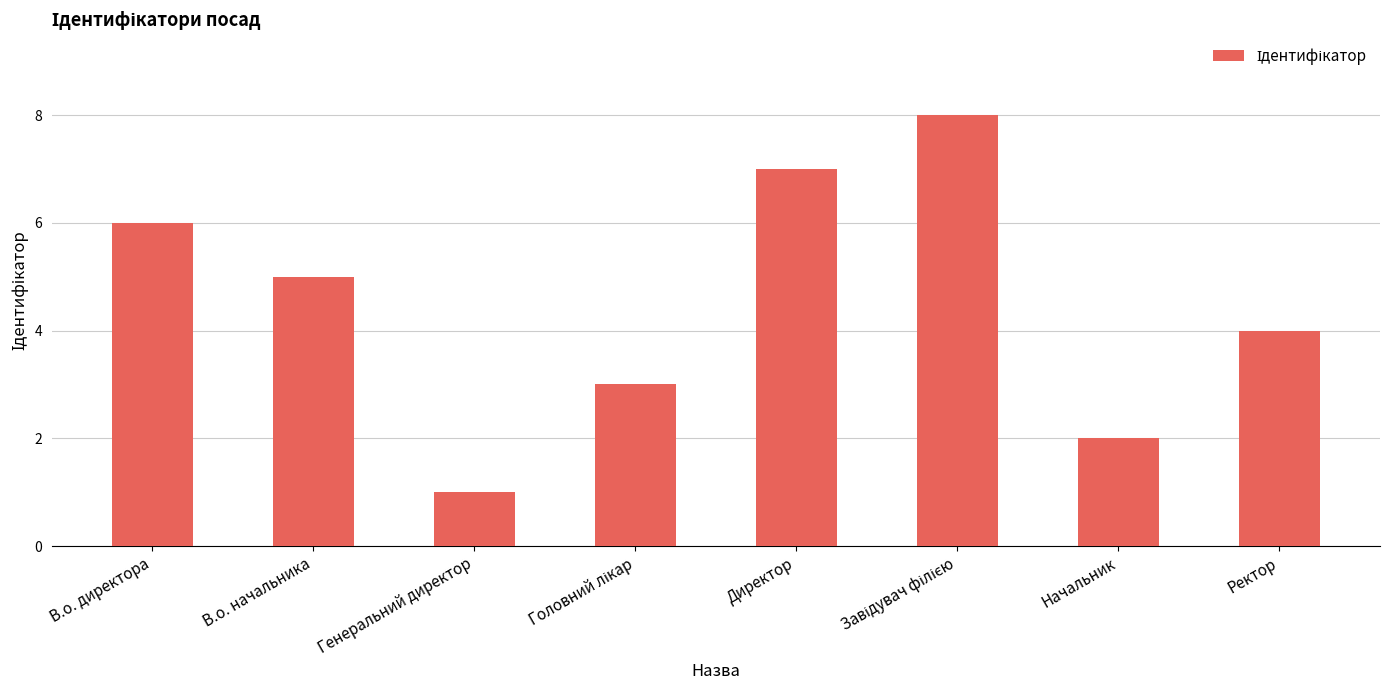

What is the greatest value displayed?

8